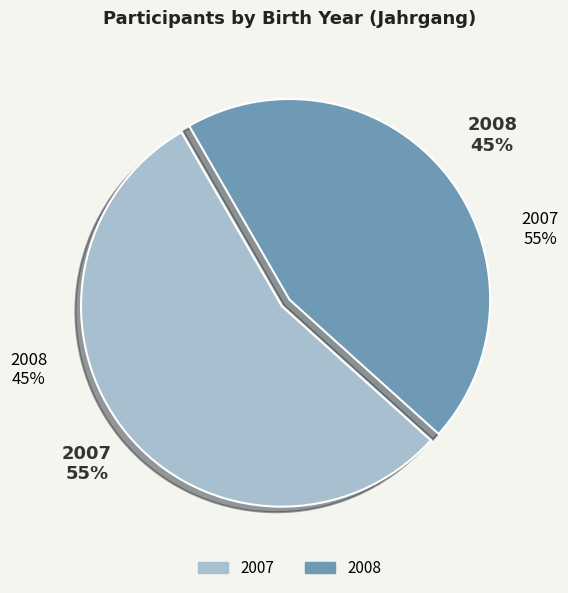

How many slices are in this pie chart?

2